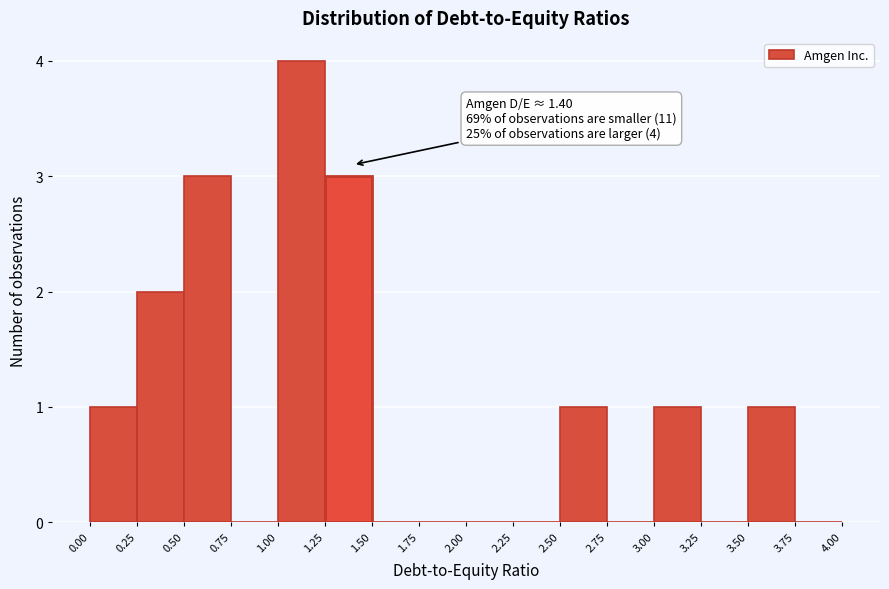

Which range on the x-axis has the tallest bar?

1.00 to 1.25